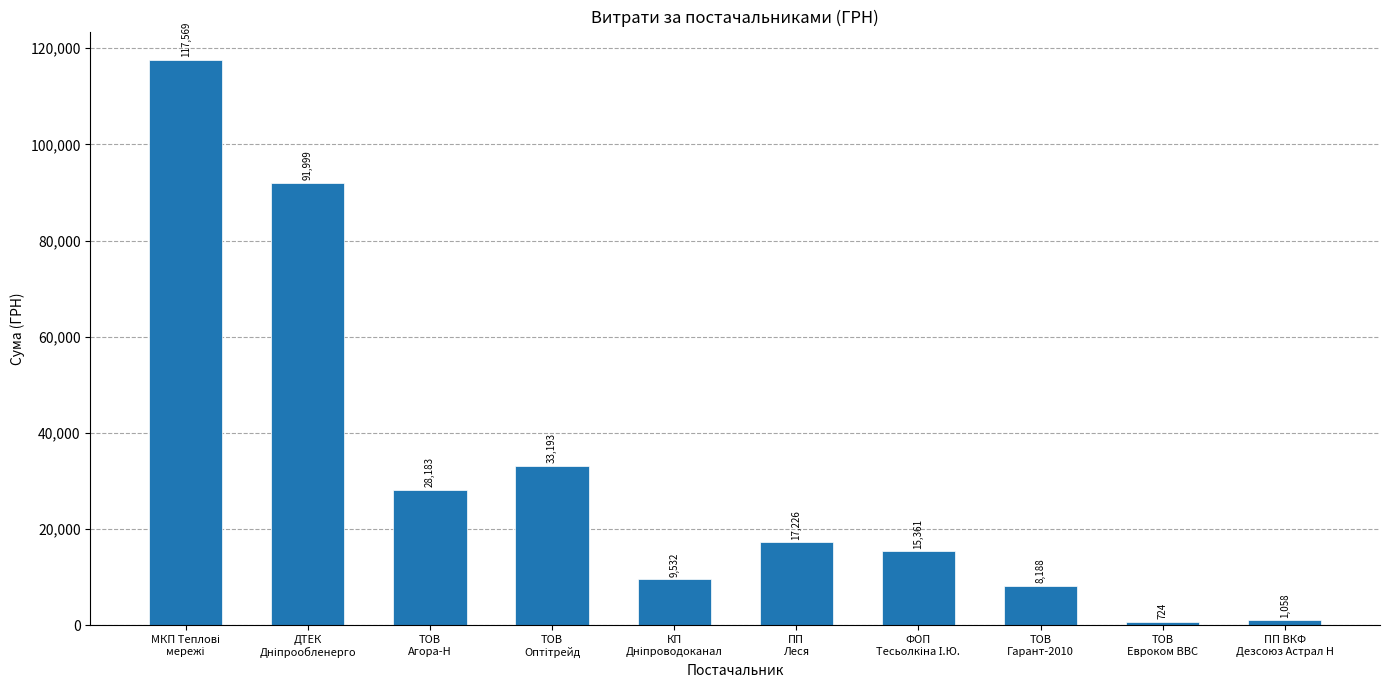

What position from the right is ПП
Леся?

5